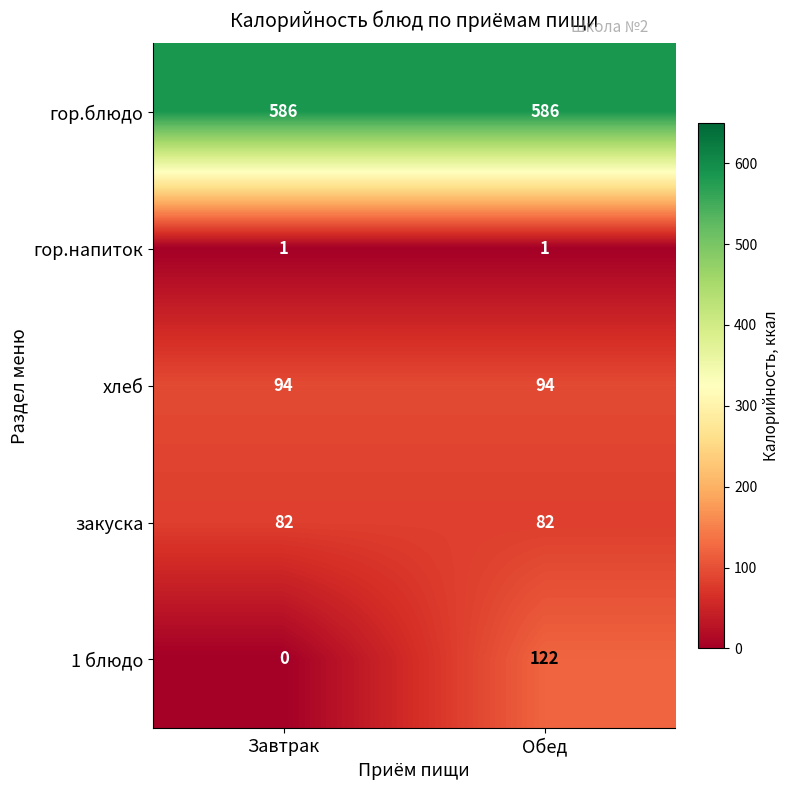

Which series has the largest total across all categories?

гор.блюдо